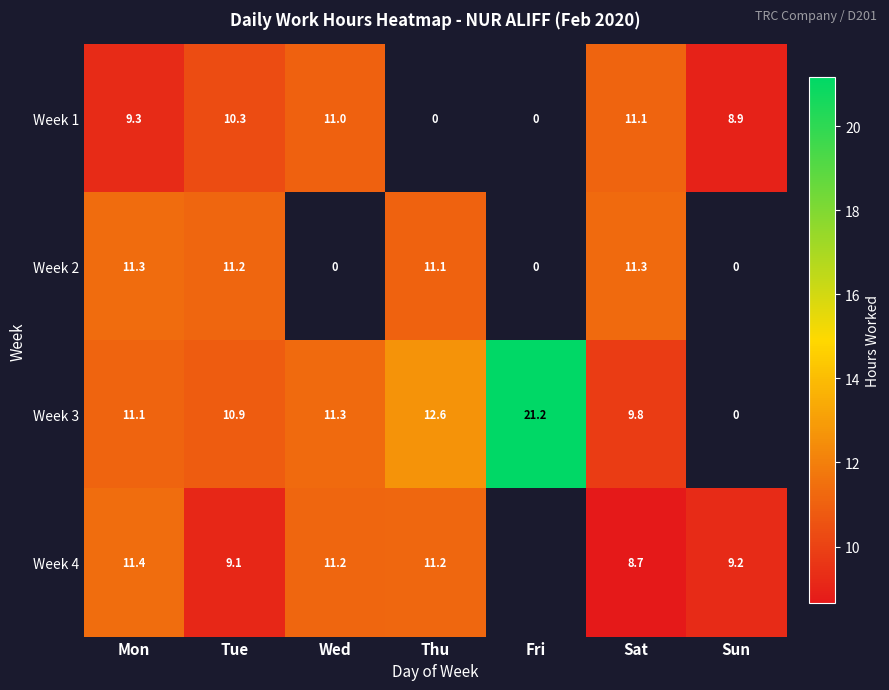

What is the minimum value shown in the chart?

8.7